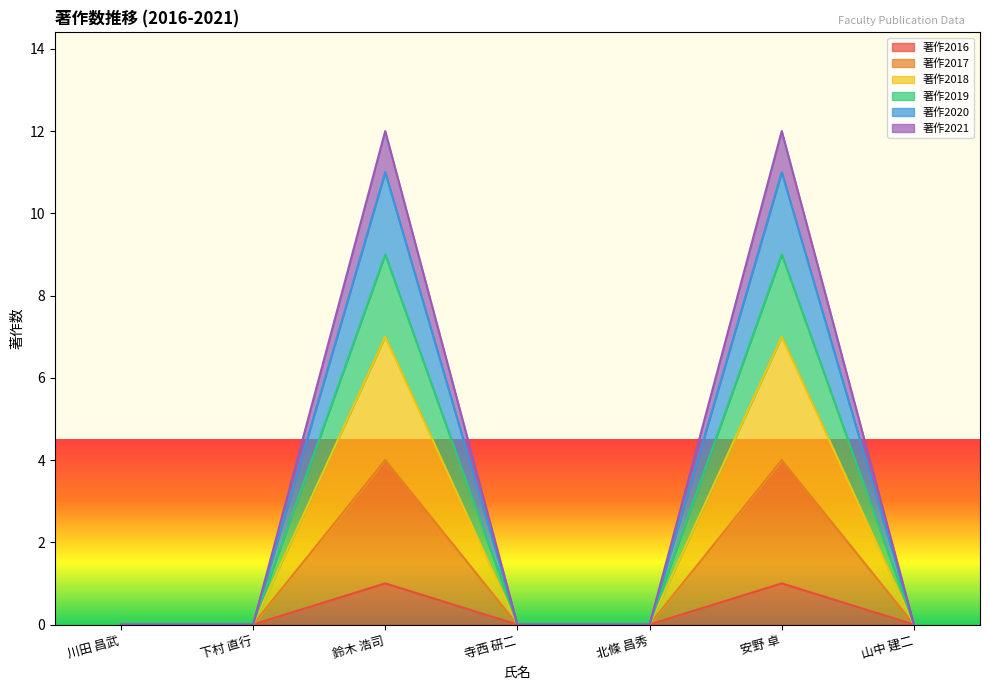

What position from the right is 川田 昌武?

7